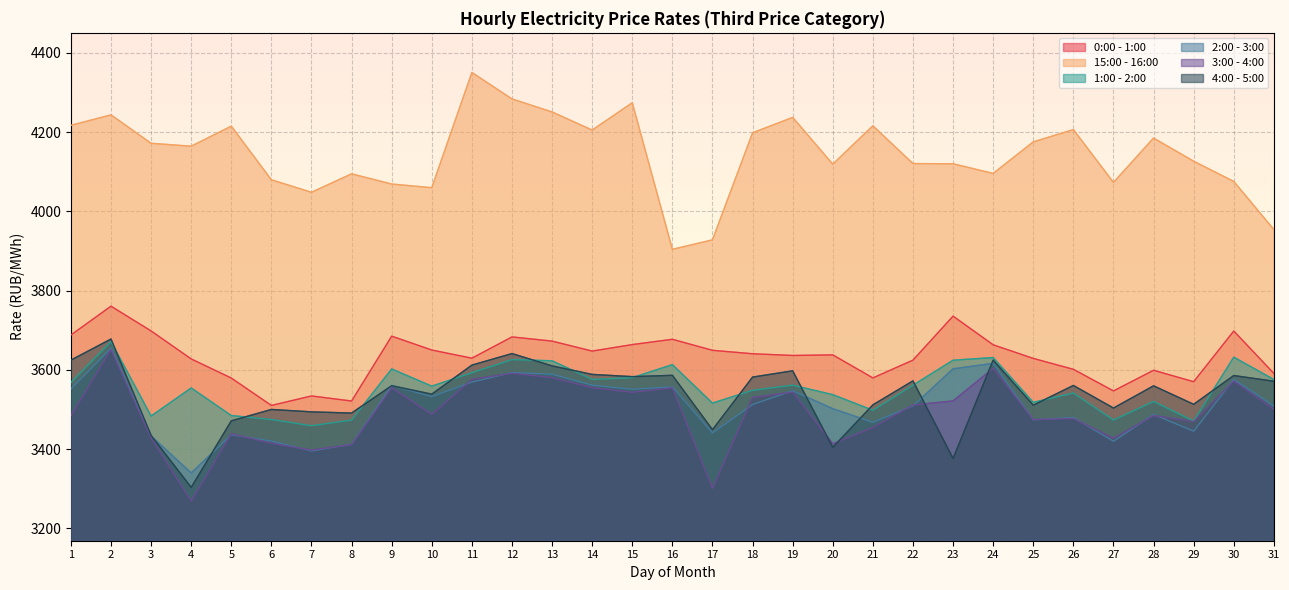

Does the chart display data point markers on the line(s)?

No